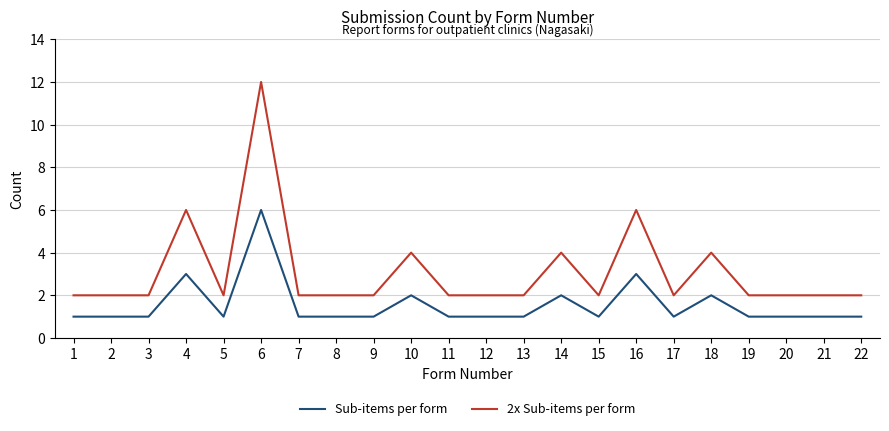

What is the approximate value of Sub-items per form at 7?

1